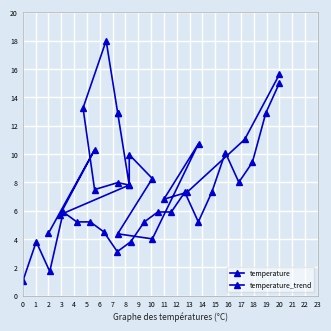

Which series ends up on top after the final intersection of temperature and temperature_trend?

temperature